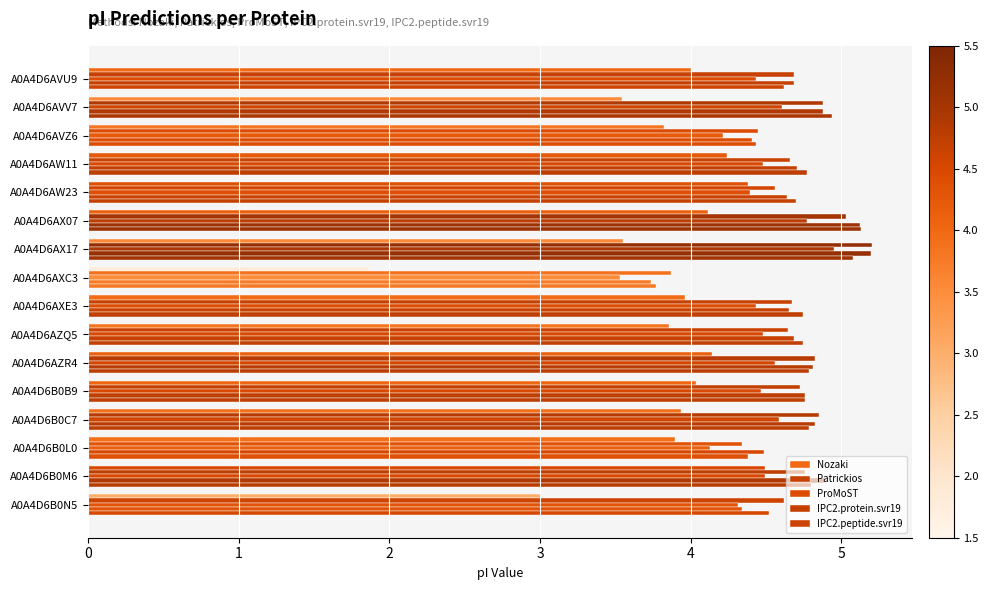

At how many categories does at least one series exceed 4?

15